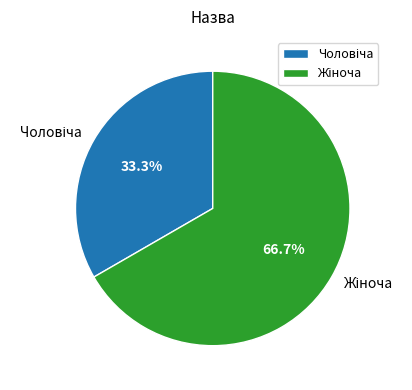

Does any single category account for the majority?

Yes